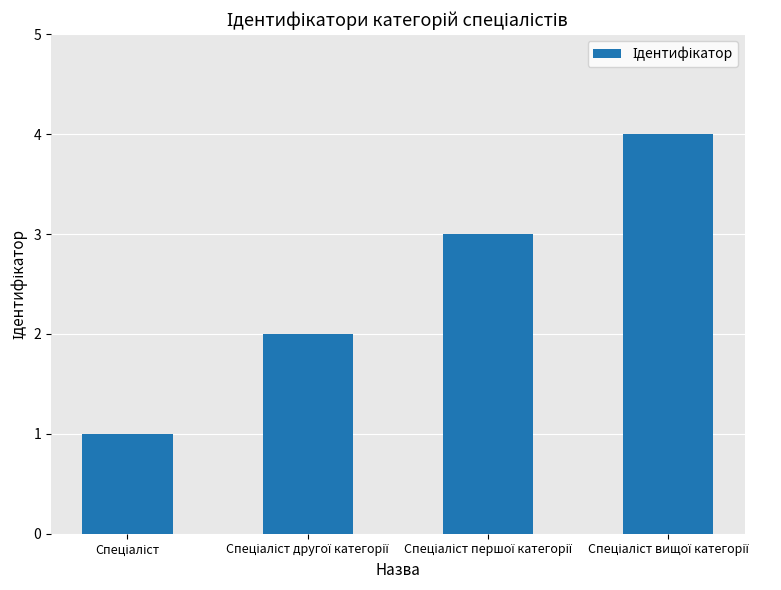

What is the greatest value displayed?

4